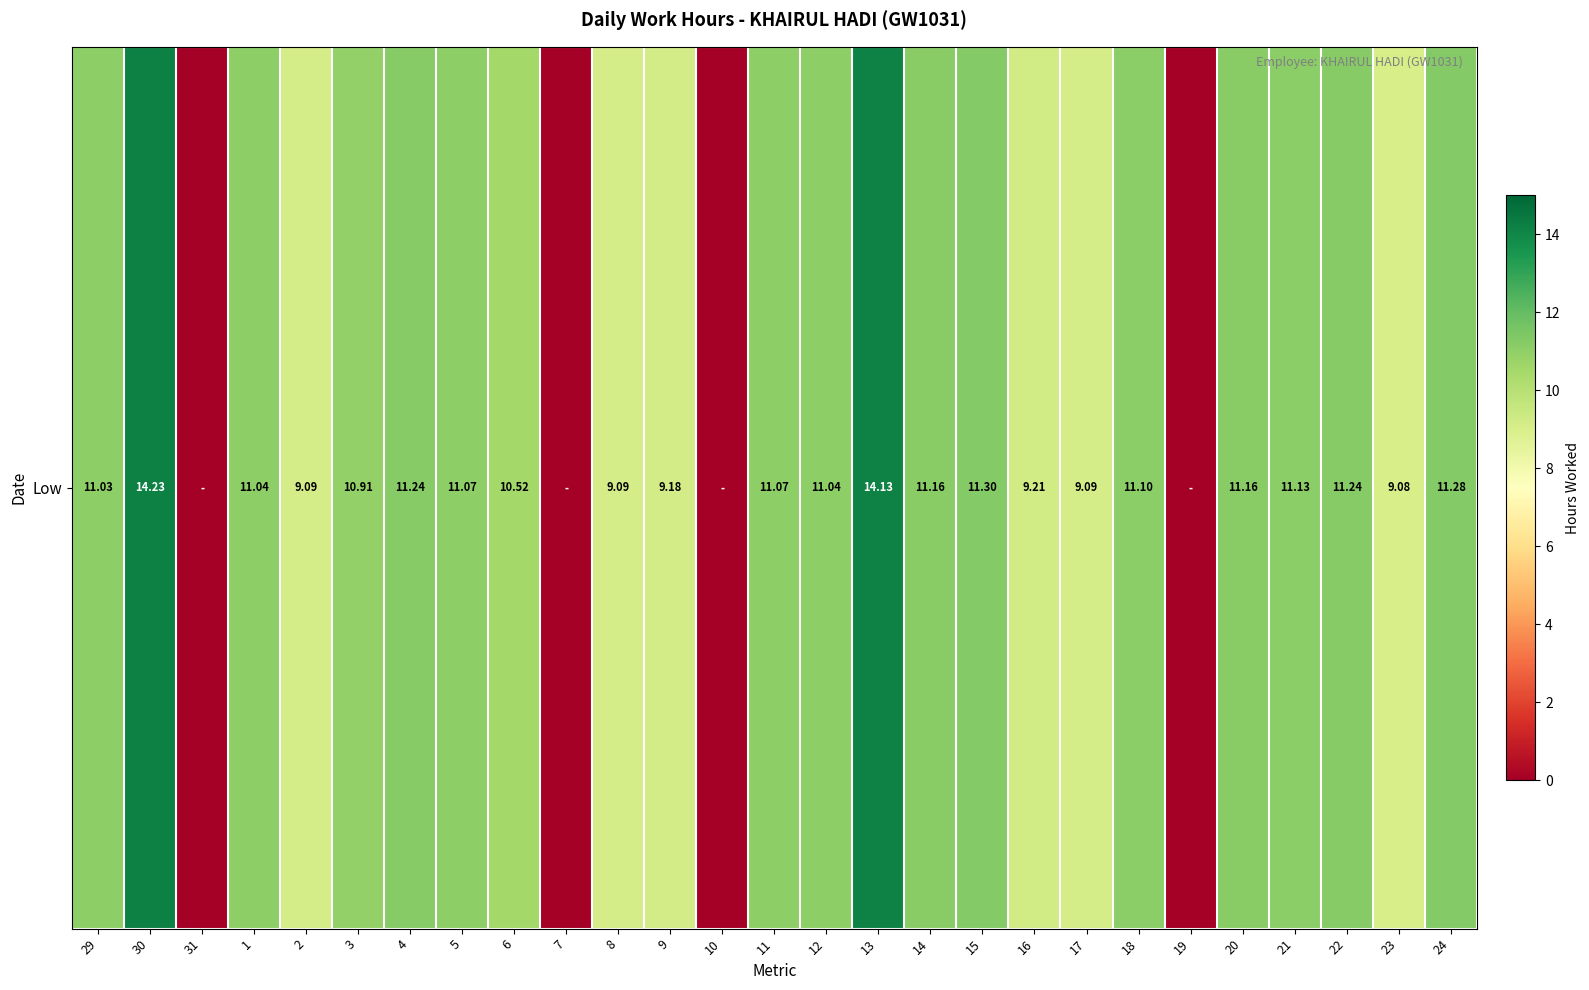

Reading left to right, list all the values displayed in this chart.

11.0	14.2	0.0	11.0	9.1	10.9	11.2	11.1	10.5	0.0	9.1	9.2	0.0	11.1	11.0	14.1	11.2	11.3	9.2	9.1	11.1	0.0	11.2	11.1	11.2	9.1	11.3